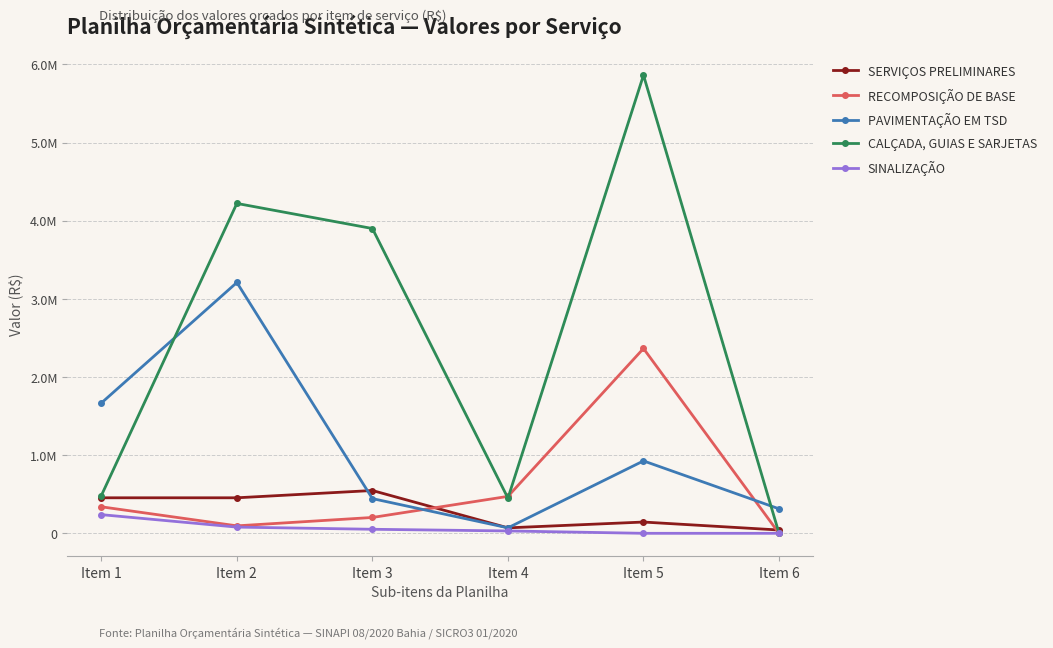

List the series in order of their peak value, lowest first.

SINALIZAÇÃO, SERVIÇOS PRELIMINARES, RECOMPOSIÇÃO DE BASE, PAVIMENTAÇÃO EM TSD, CALÇADA, GUIAS E SARJETAS